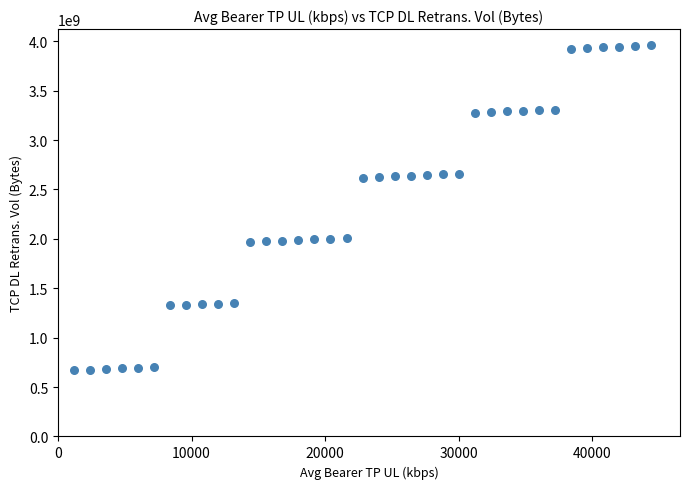

What is the range of Y values (max minus min)?

3289000000